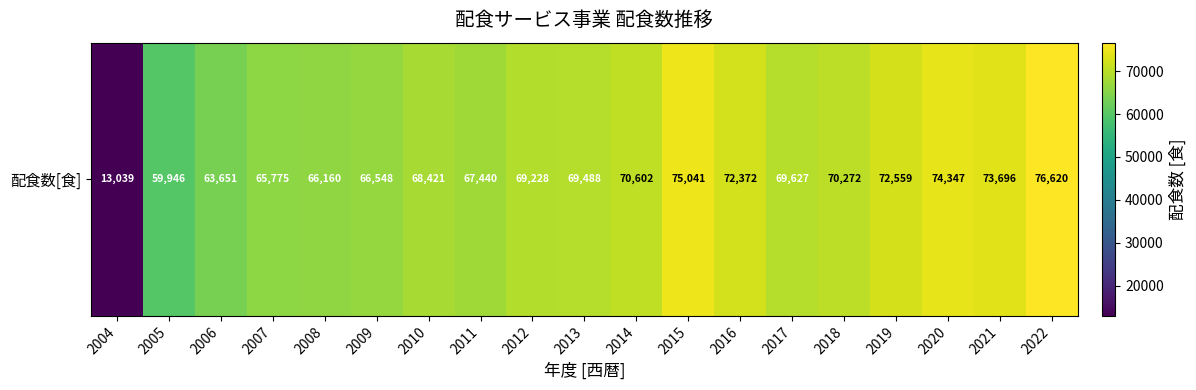

Rank the categories by value from lowest to highest.

2004, 2005, 2006, 2007, 2008, 2009, 2011, 2010, 2012, 2013, 2017, 2018, 2014, 2016, 2019, 2021, 2020, 2015, 2022